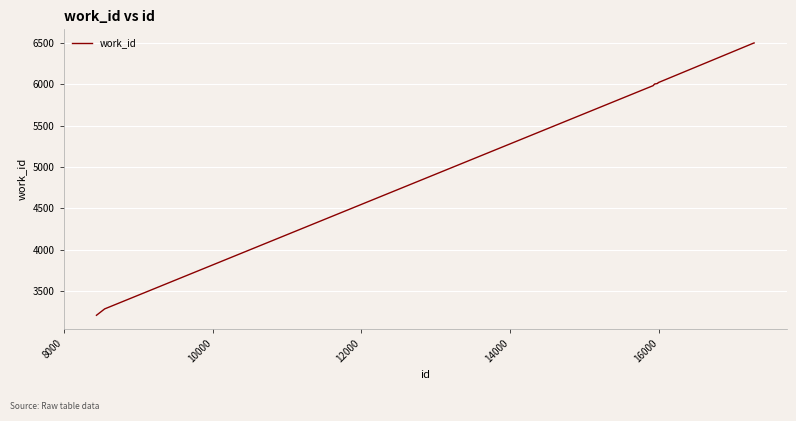

What is the smallest value displayed?

3212